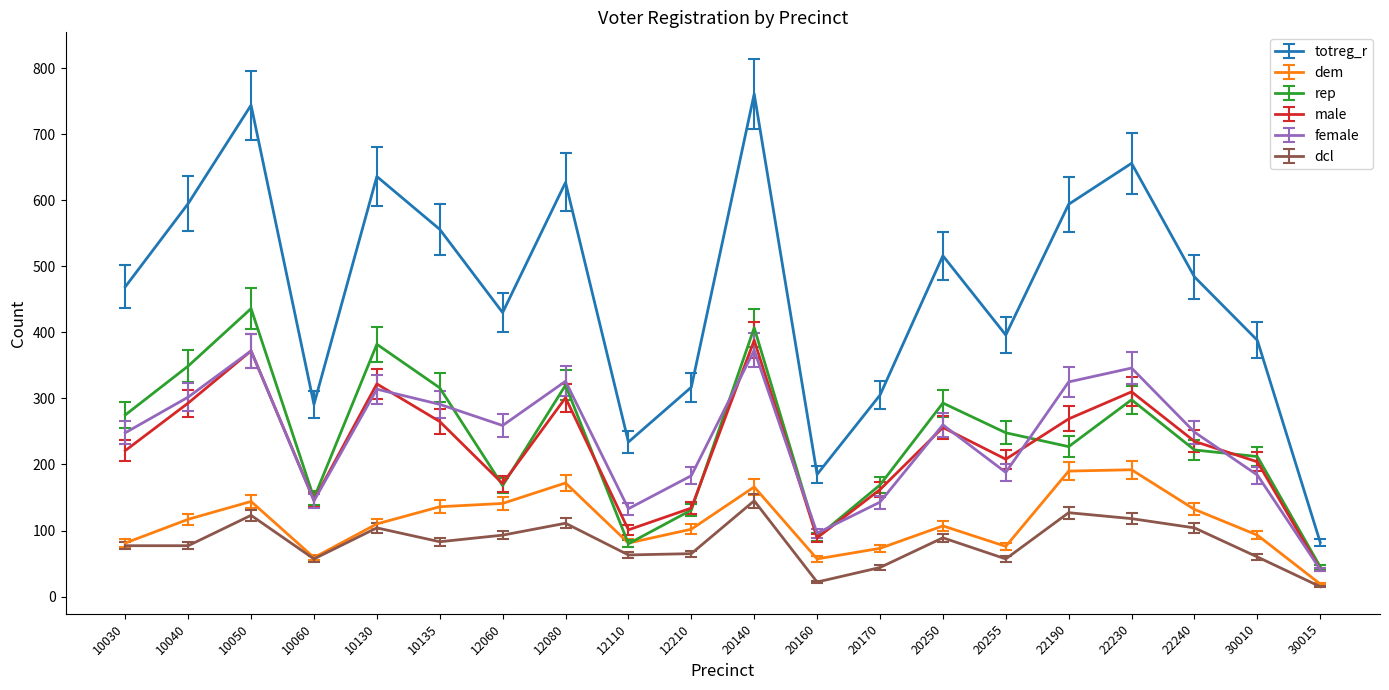

What value does the rep series have at 22190?

227